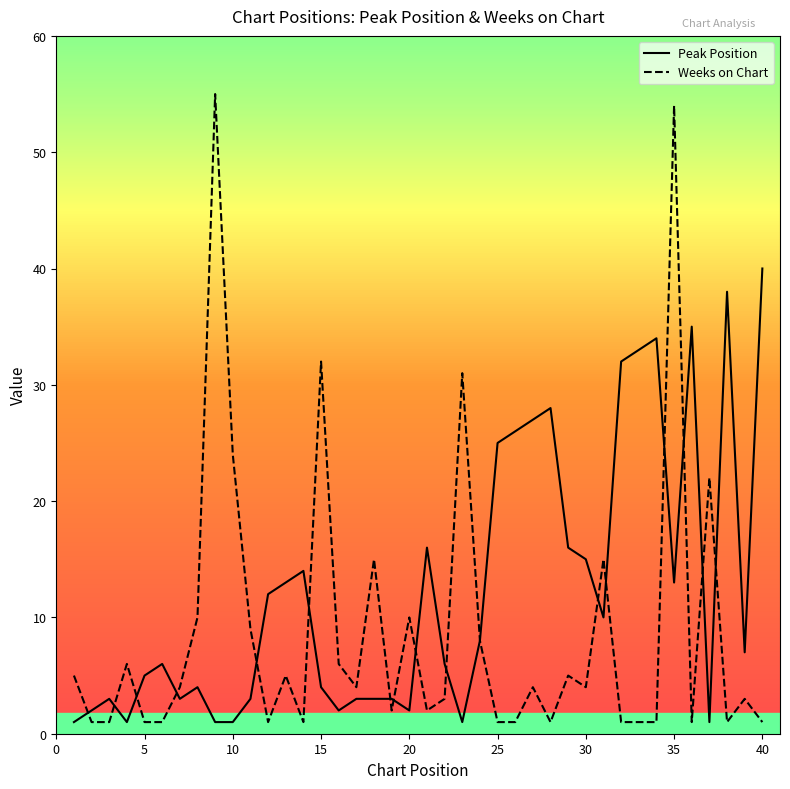

Which series has the widest spread of values?

Weeks on Chart